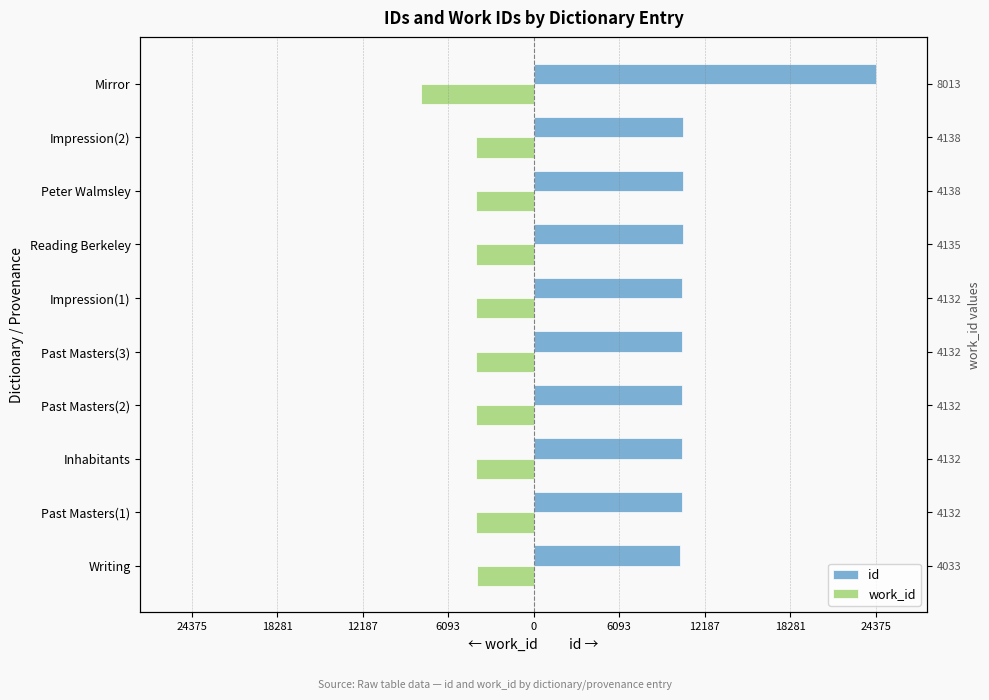

Rank the series by their maximum value, from highest to lowest.

id, work_id